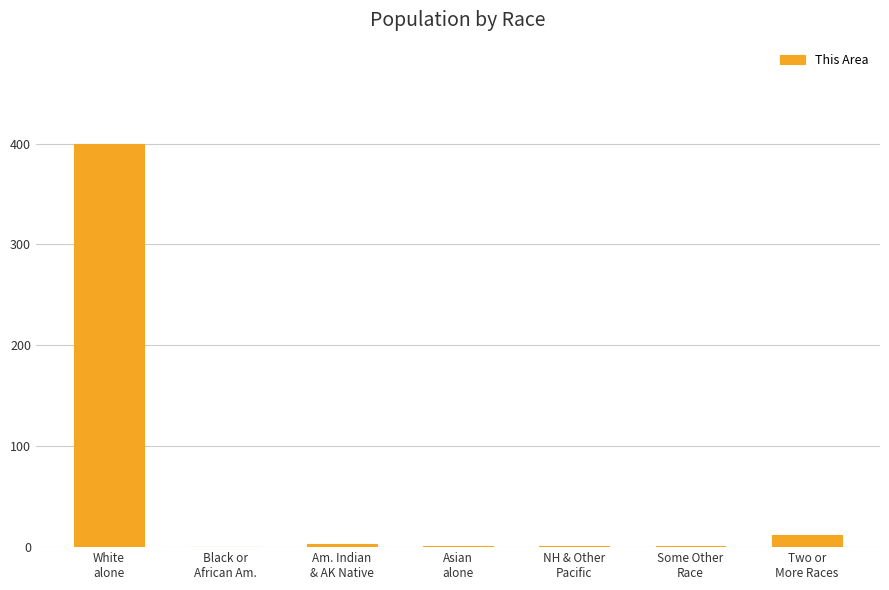

What is the greatest value displayed?

400